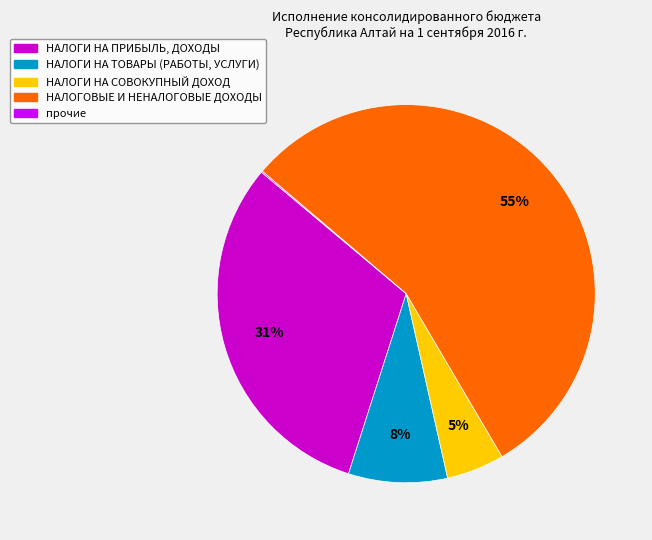

Which category has the biggest portion of the pie?

НАЛОГОВЫЕ И НЕНАЛОГОВЫЕ ДОХОДЫ